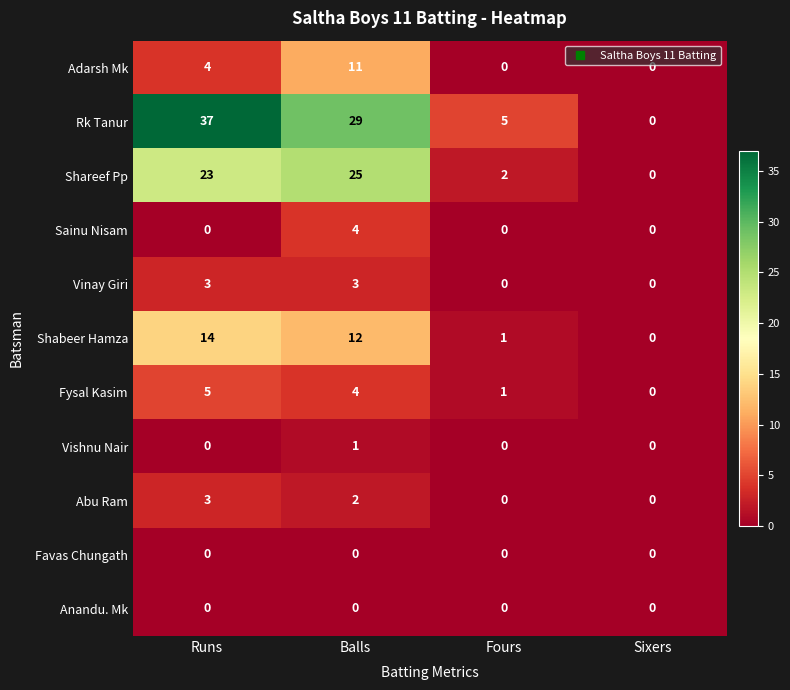

What is the difference between the Abu Ram values at Fours and Runs?

3